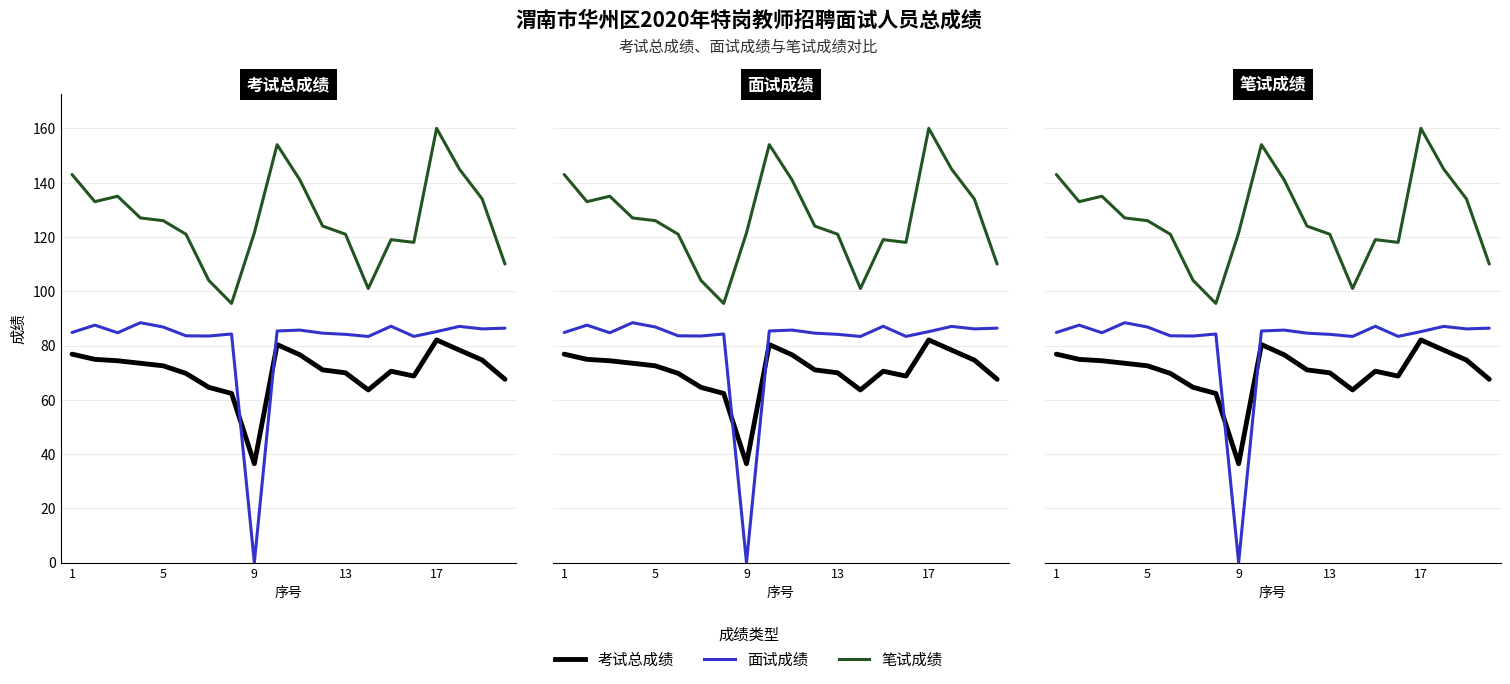

True or false: 考试总成绩 has more than 2 points higher than both neighbors.

True